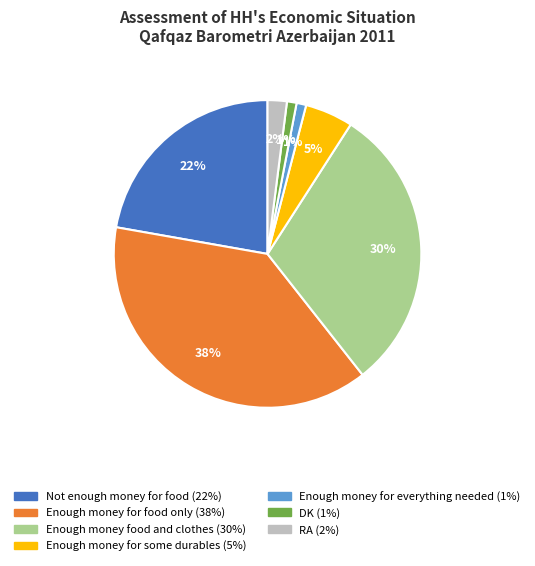

Is the sum of Not enough money for food and RA greater than half?

No